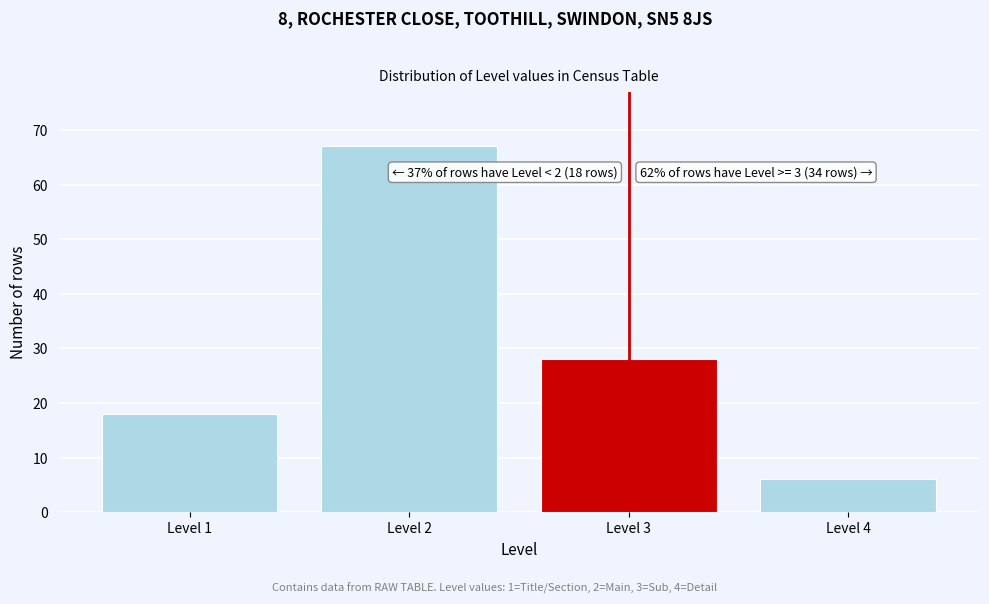

Reading left to right, transcribe all the data shown in this chart.

18	67	28	6